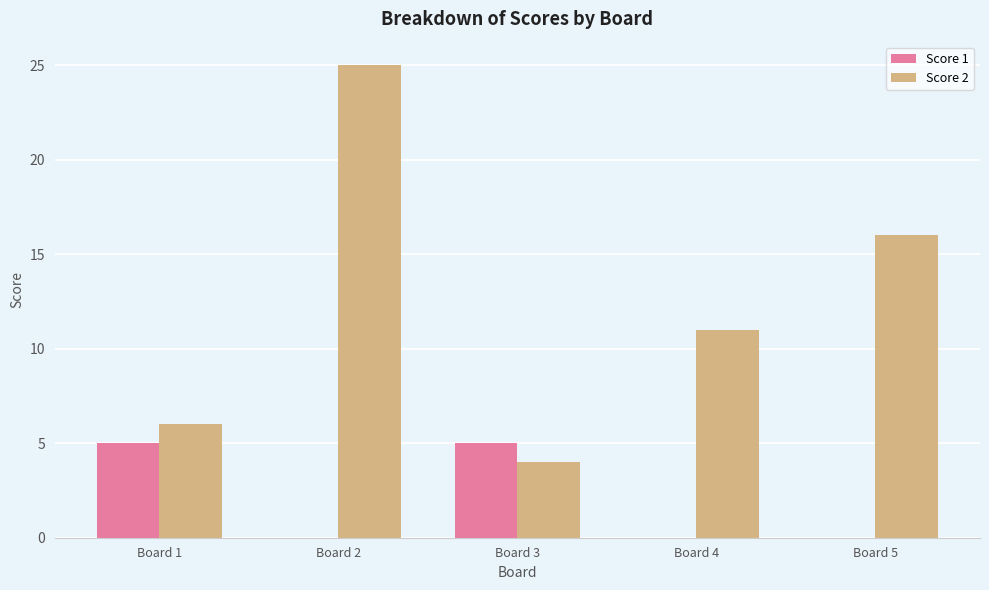

Which series has the widest spread of values?

Score 2